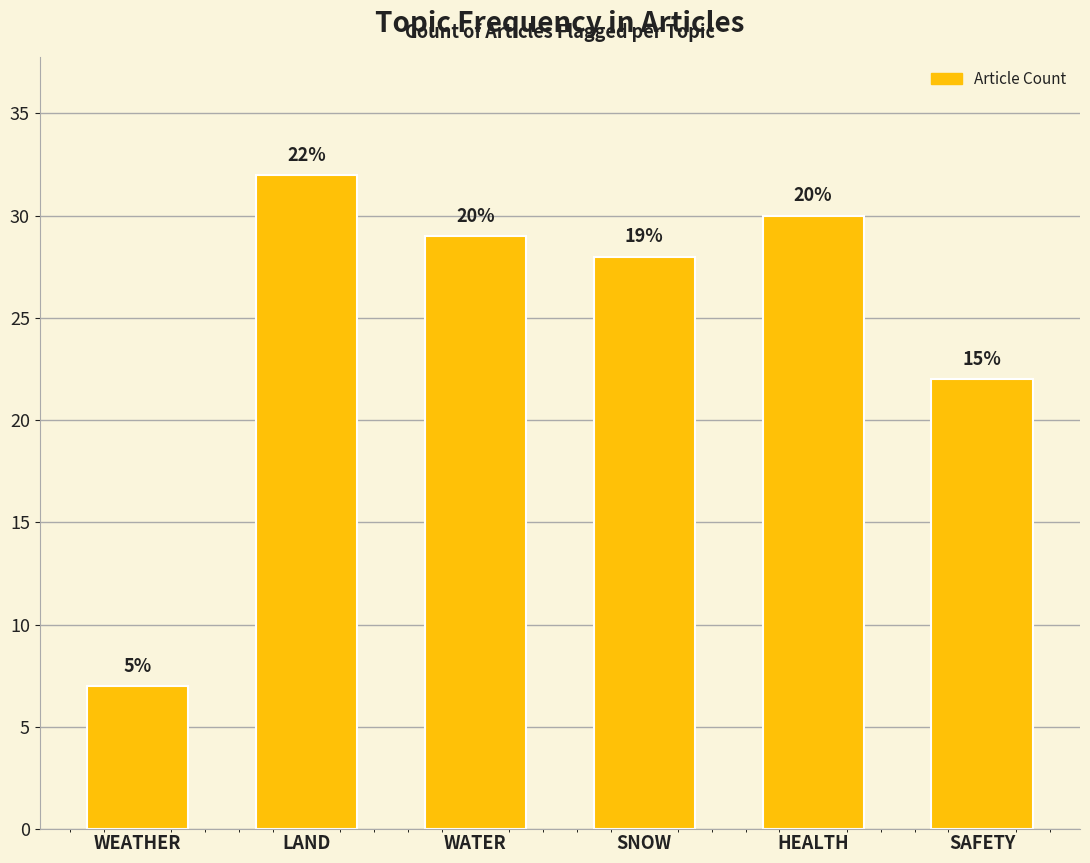

Between SAFETY and WEATHER, which is larger?

SAFETY